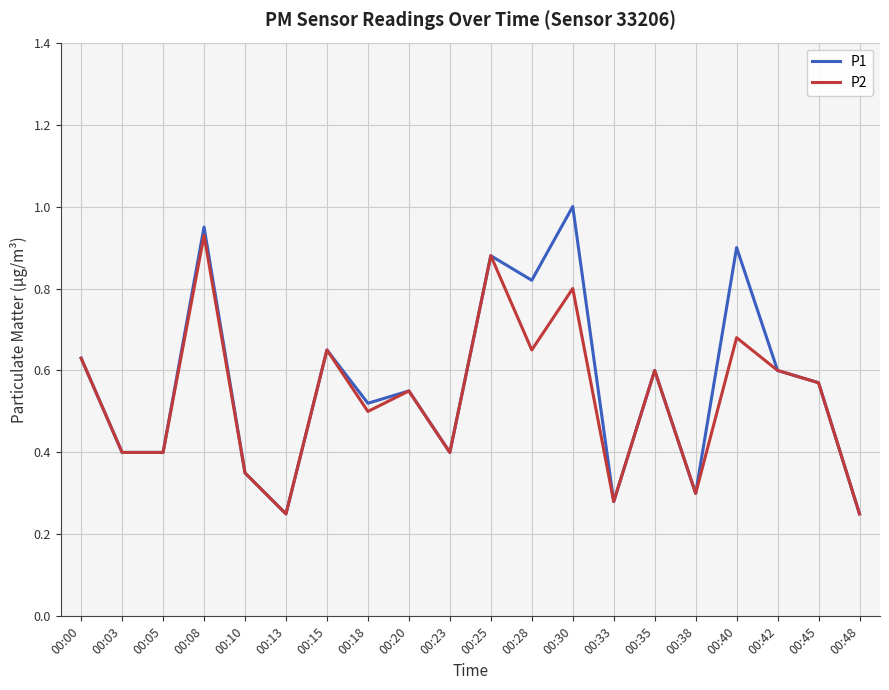

What is the sum of all P2 values?

10.7